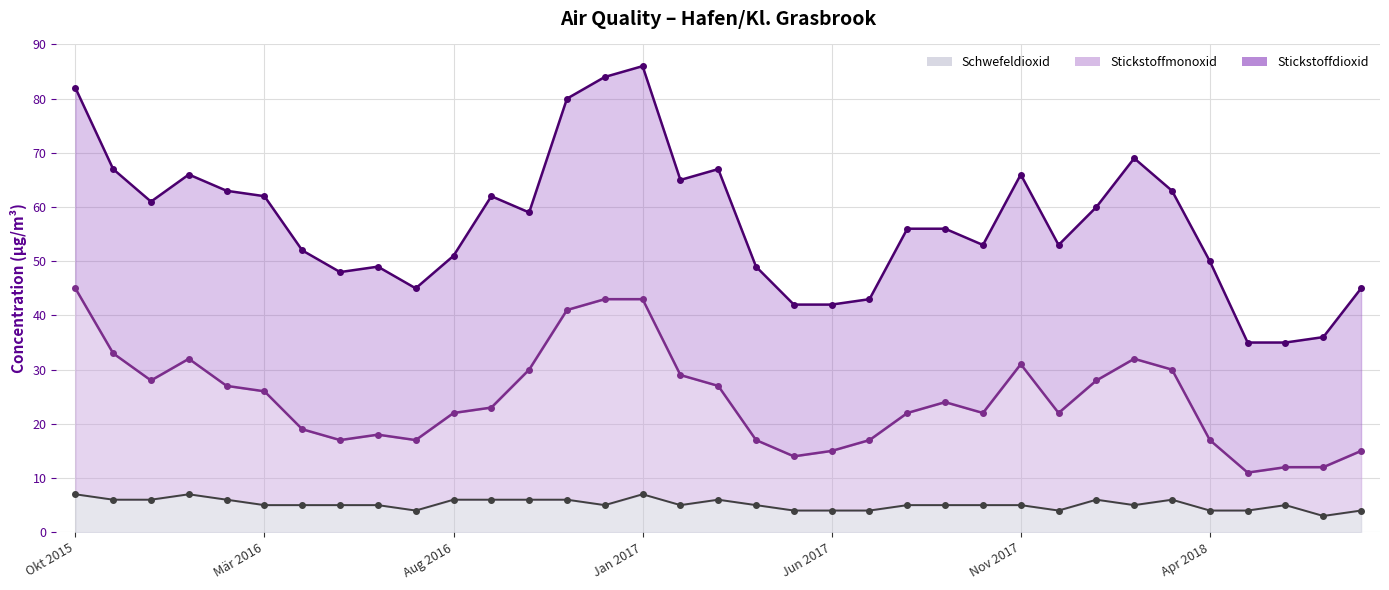

Is it true that NO₂ line equals 35 at 32?

True